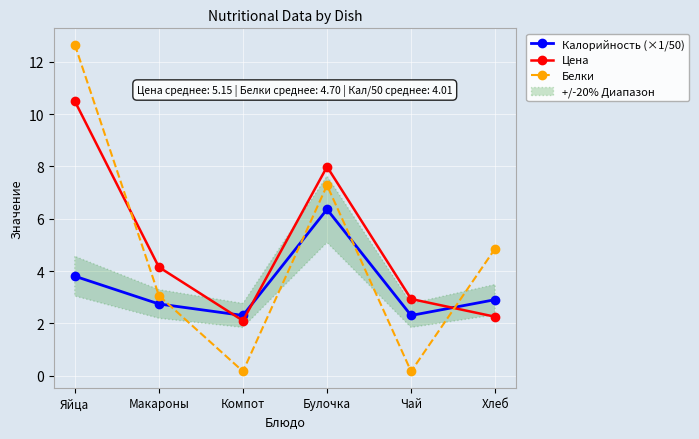

Is the value of Цена at Компот greater than the value of Калорийность (×1/50) at Компот?

No